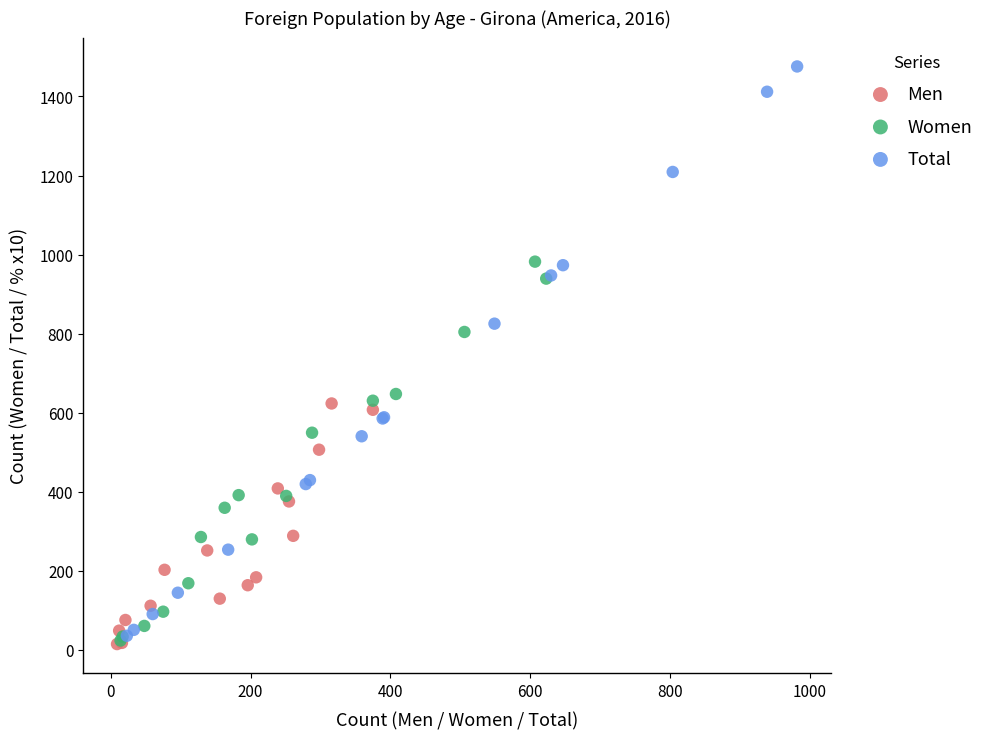

Which series has the largest Y range (max minus min)?

Total